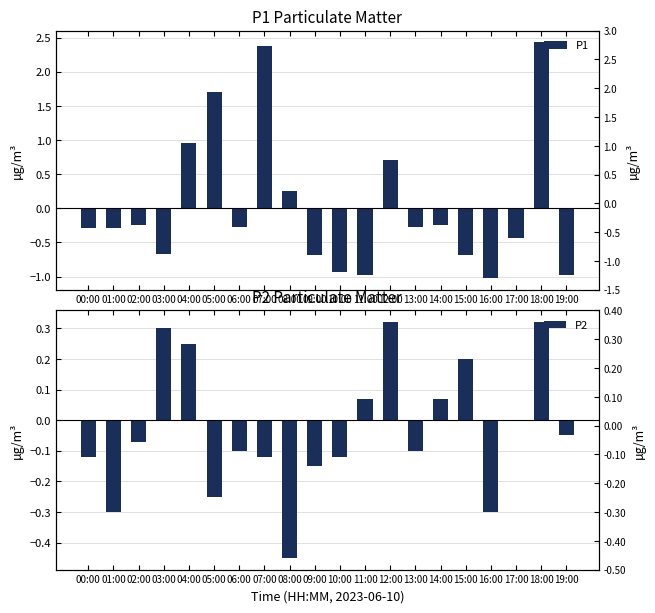

What is the label of the 3rd bar from the left?

02:00